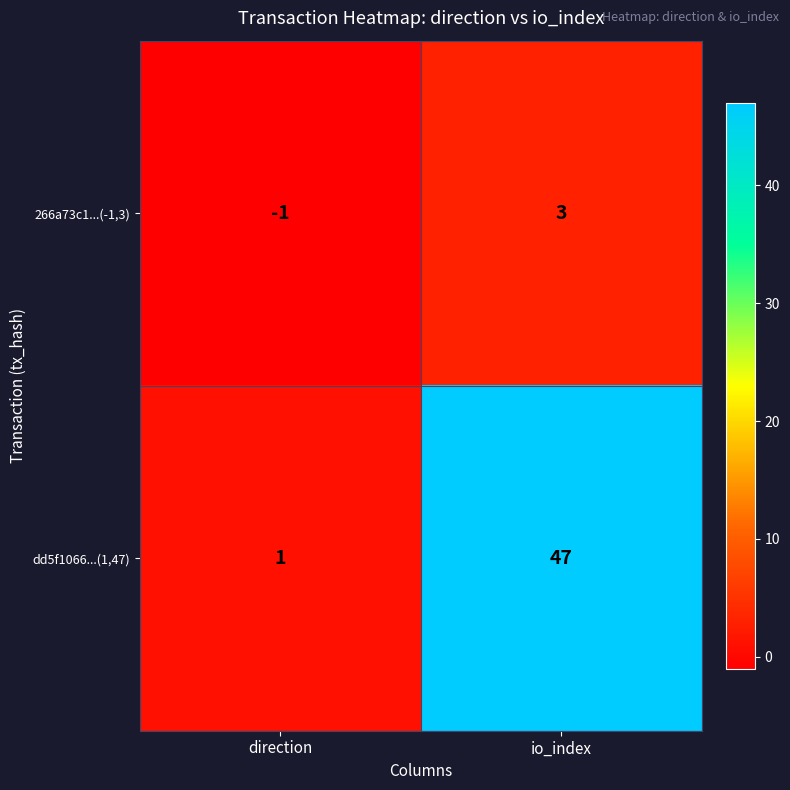

Which label corresponds to the smallest value in the chart?

direction